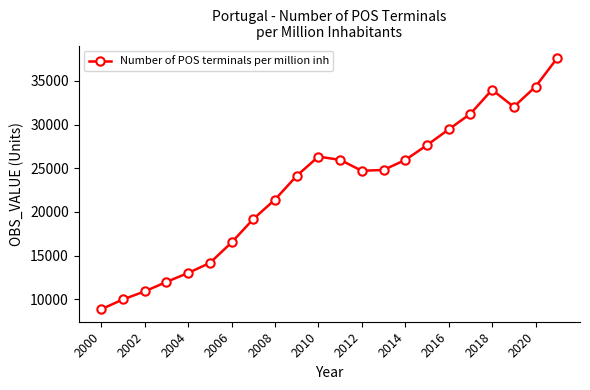

True or false: the data has more than 2 interior local peaks.

False